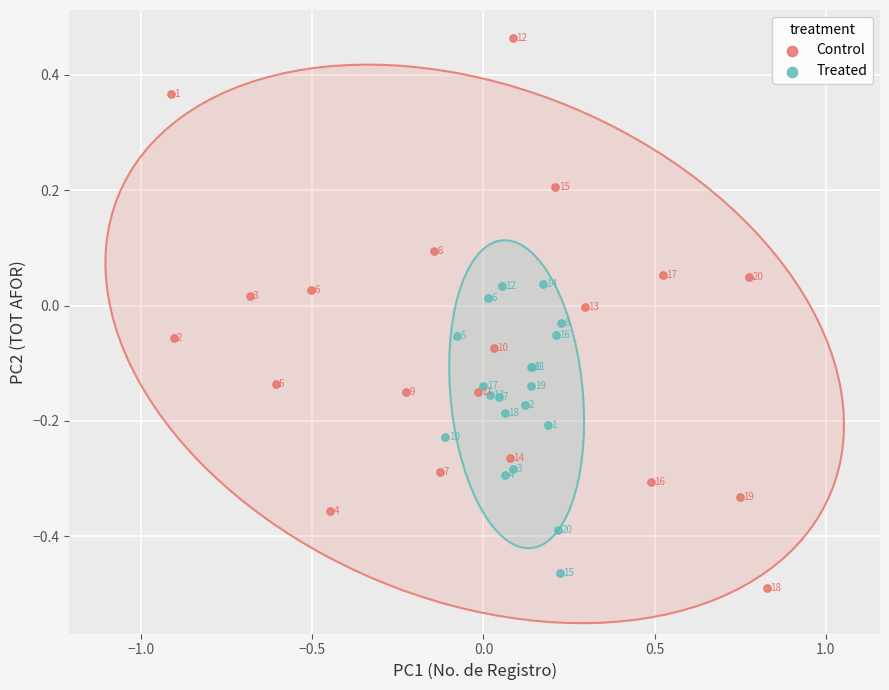

What are all the series names shown in the legend?

Control, Treated